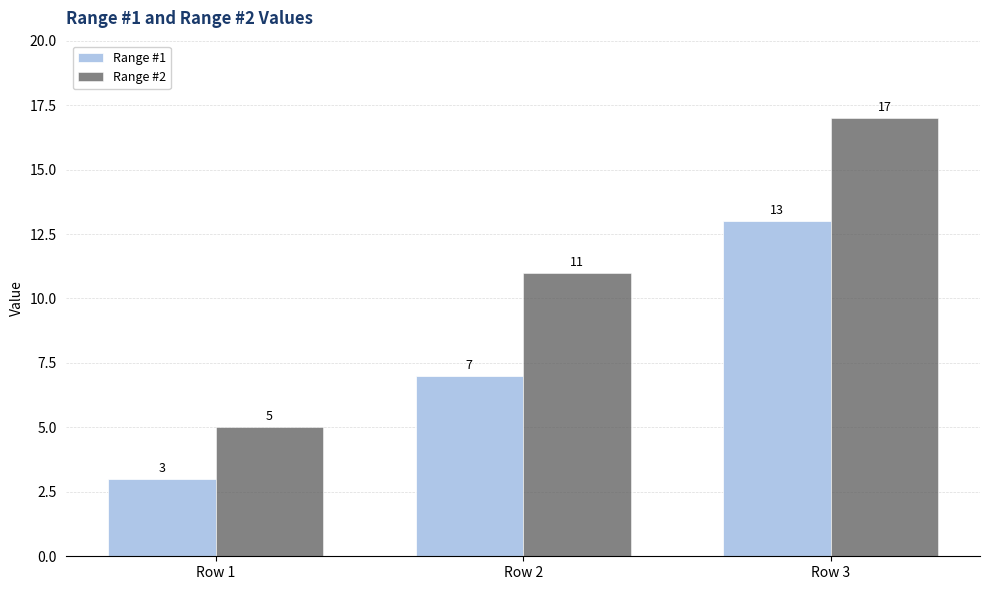

Which series has the widest spread of values?

Range #2